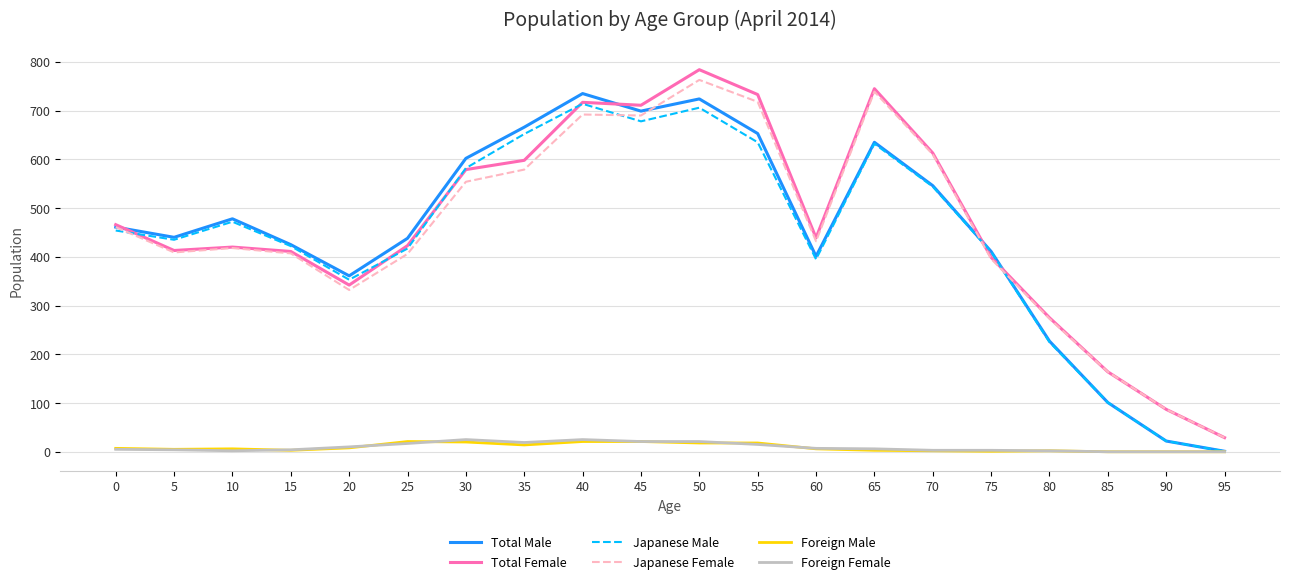

What is the highest value of the Japanese Male series?

714